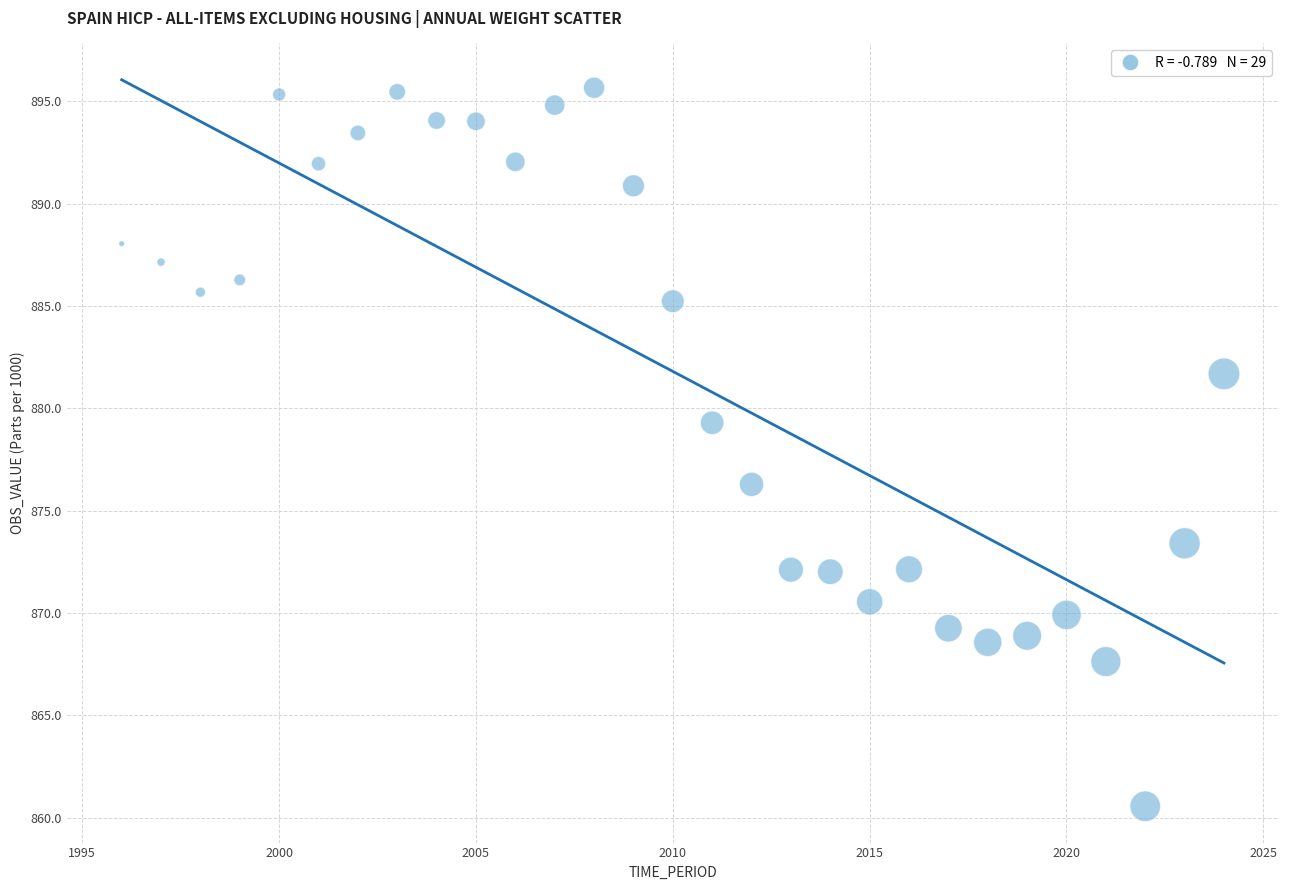

What is the range of Y values (max minus min)?

35.1